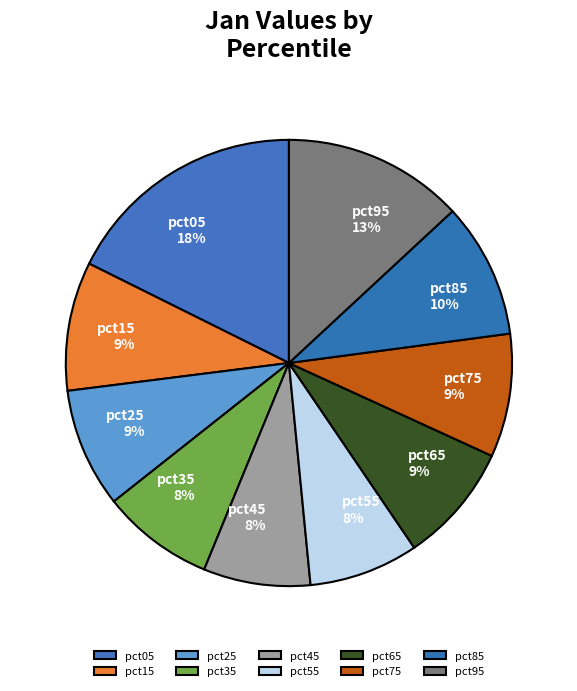

What percentage is the pct75 slice, to the nearest percent?

9%